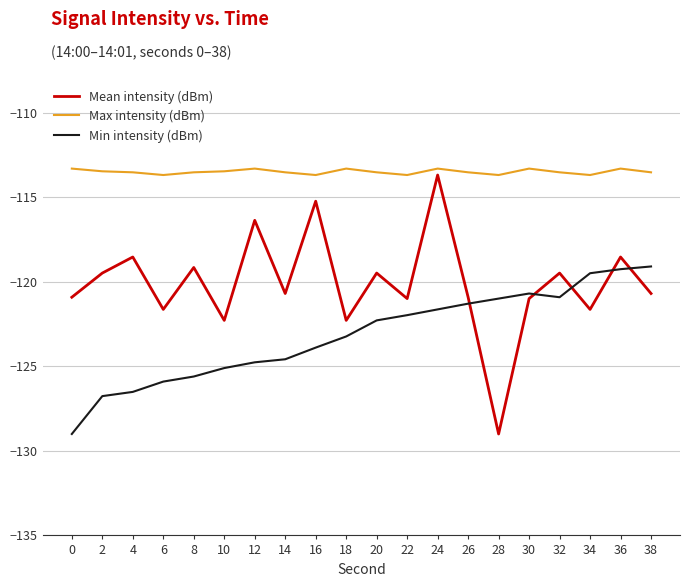

The Max intensity (dBm) series shows -33.2 at 16. True or false?

False